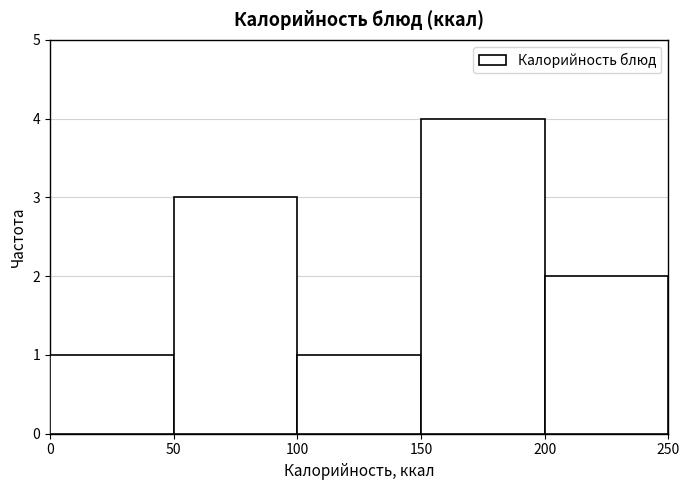

Over which range of the x-axis is the bar tallest?

150 to 200